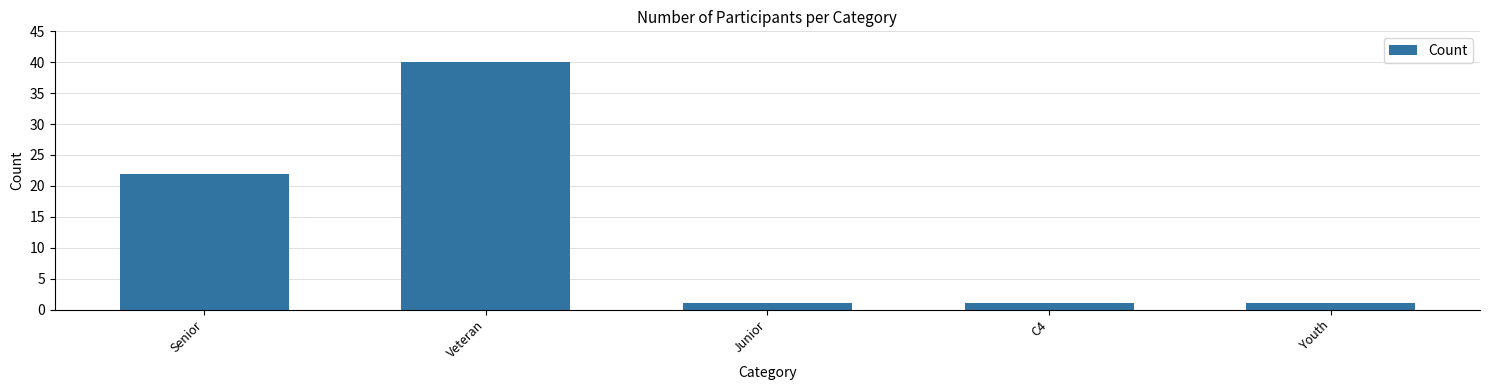

Reading left to right, list all the values displayed in this chart.

Senior=22	Veteran=40	Junior=1	C4=1	Youth=1